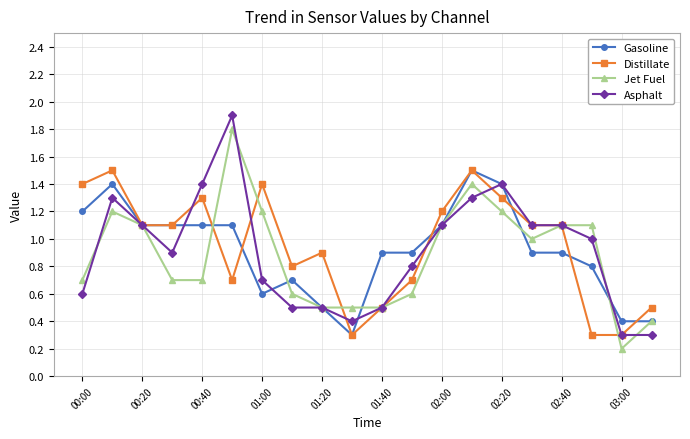

What is the value of the Asphalt point at the 13th from the left?

1.1